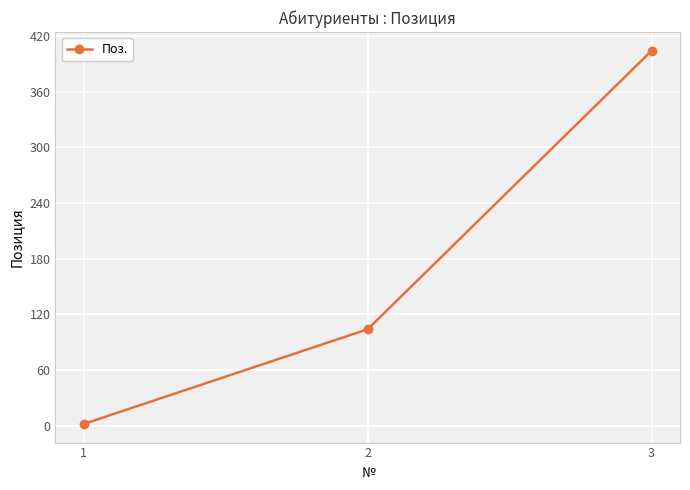

What is the sum of the values at 1 and 2?

106